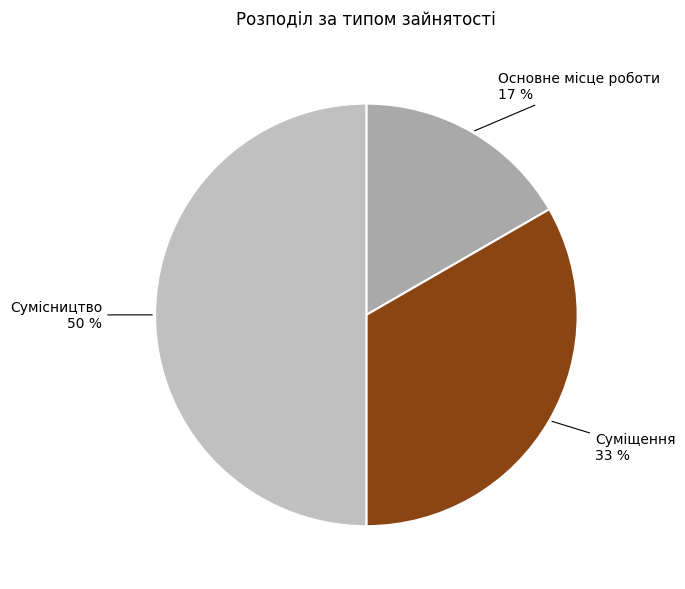

What percentage is the Основне місце роботи slice, to the nearest percent?

17%